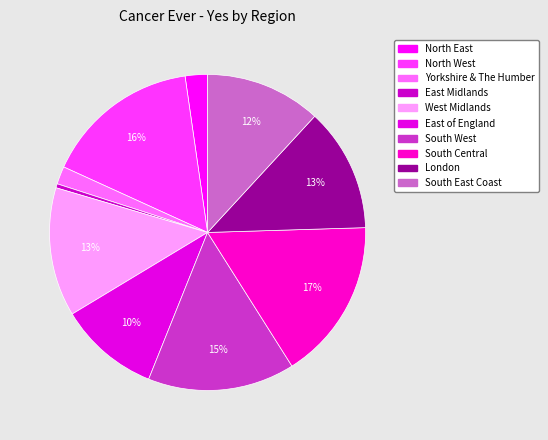

To the nearest percent, what is the average slice percentage?

10%